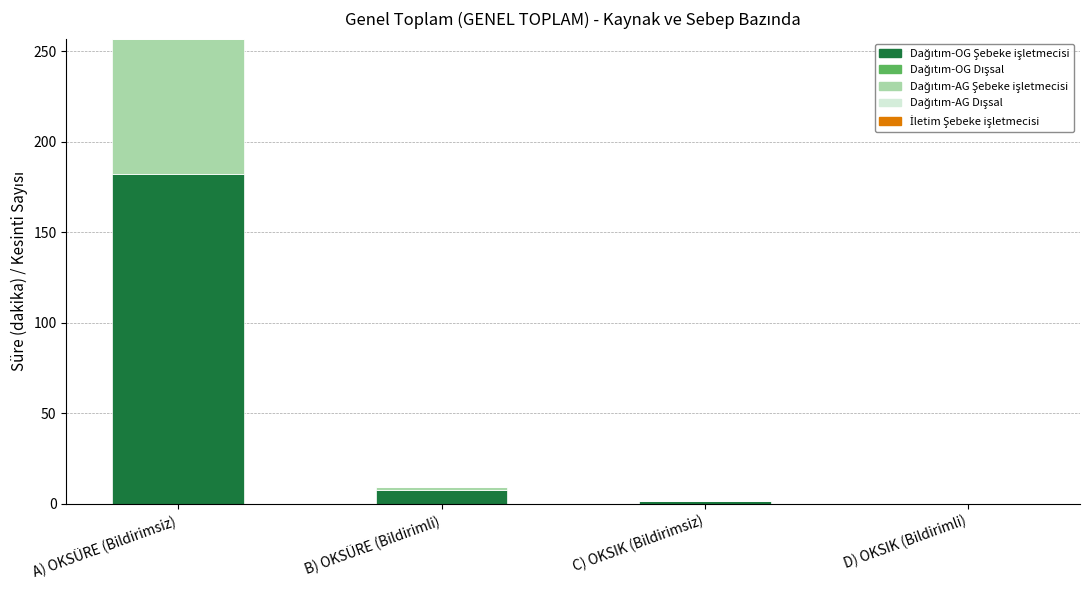

At which category is the sum across all series the highest?

A) OKSÜRE (Bildirimsiz)